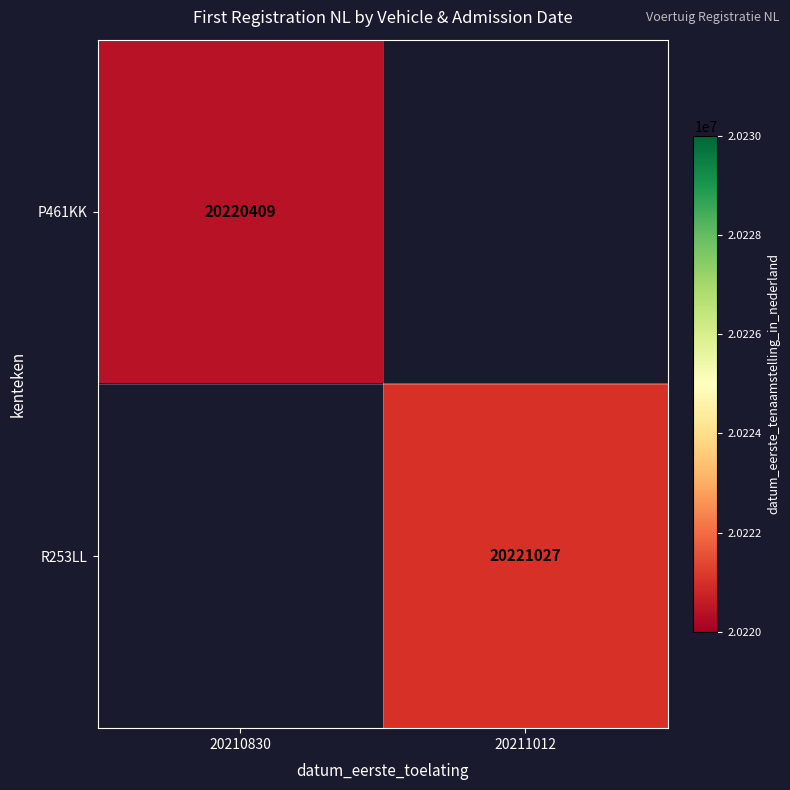

True or false: P461KK has a value of 20220409 at 20210830.

True